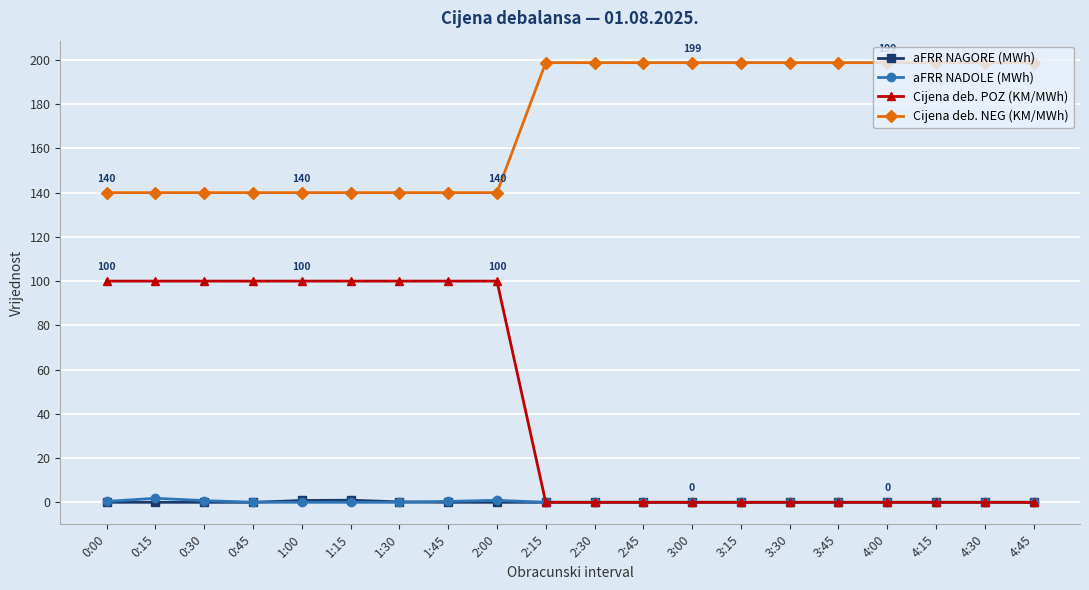

How many lines are shown in the chart?

4